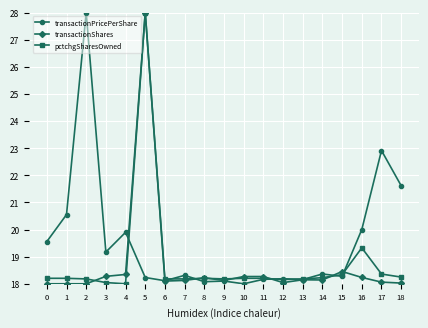

Rank the series at 16 from lowest to highest value.

transactionShares, pctchgSharesOwned, transactionPricePerShare